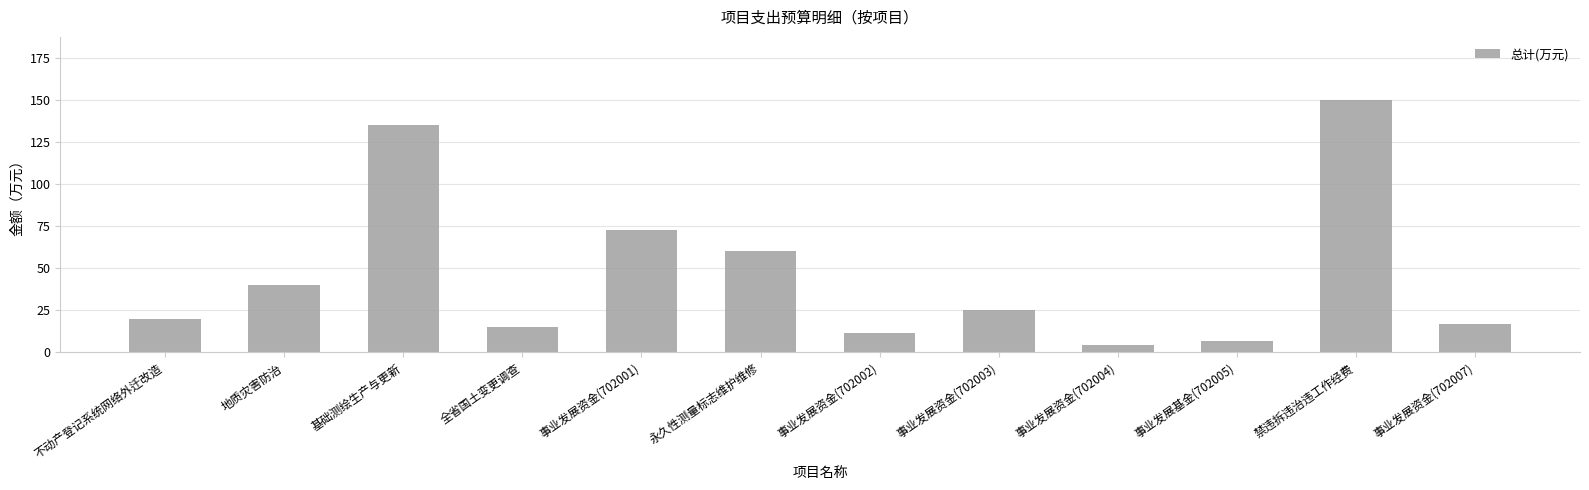

Count the number of data series in this chart.

1